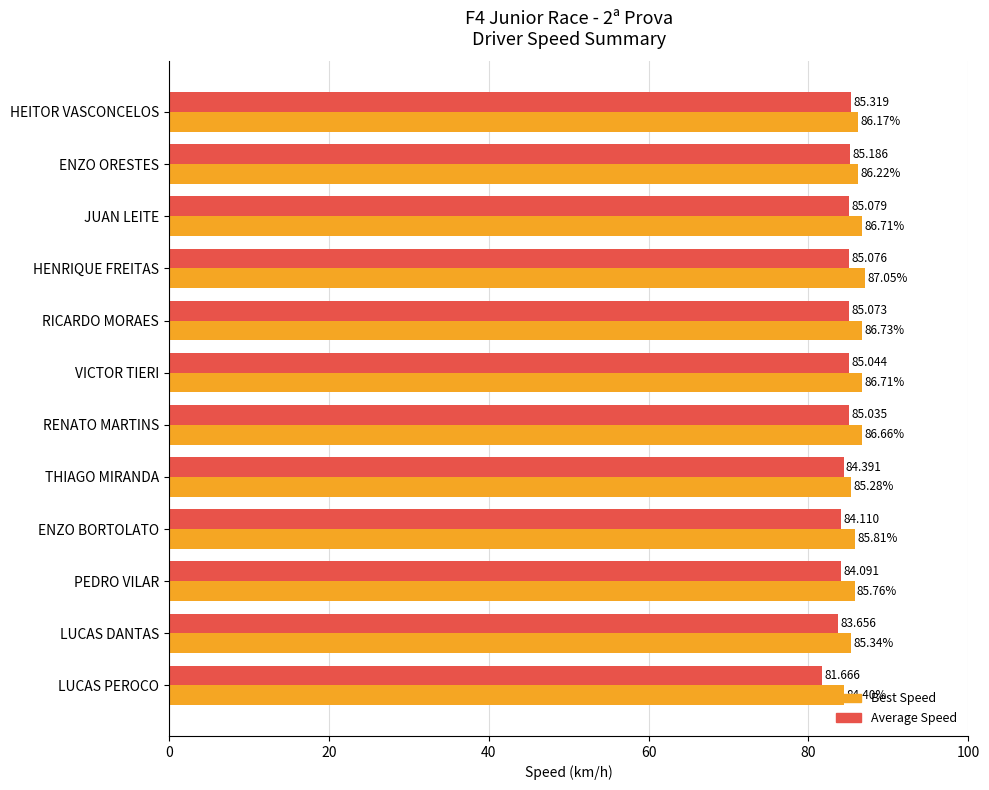

Rank the series by their average value, from highest to lowest.

Best Speed, Average Speed